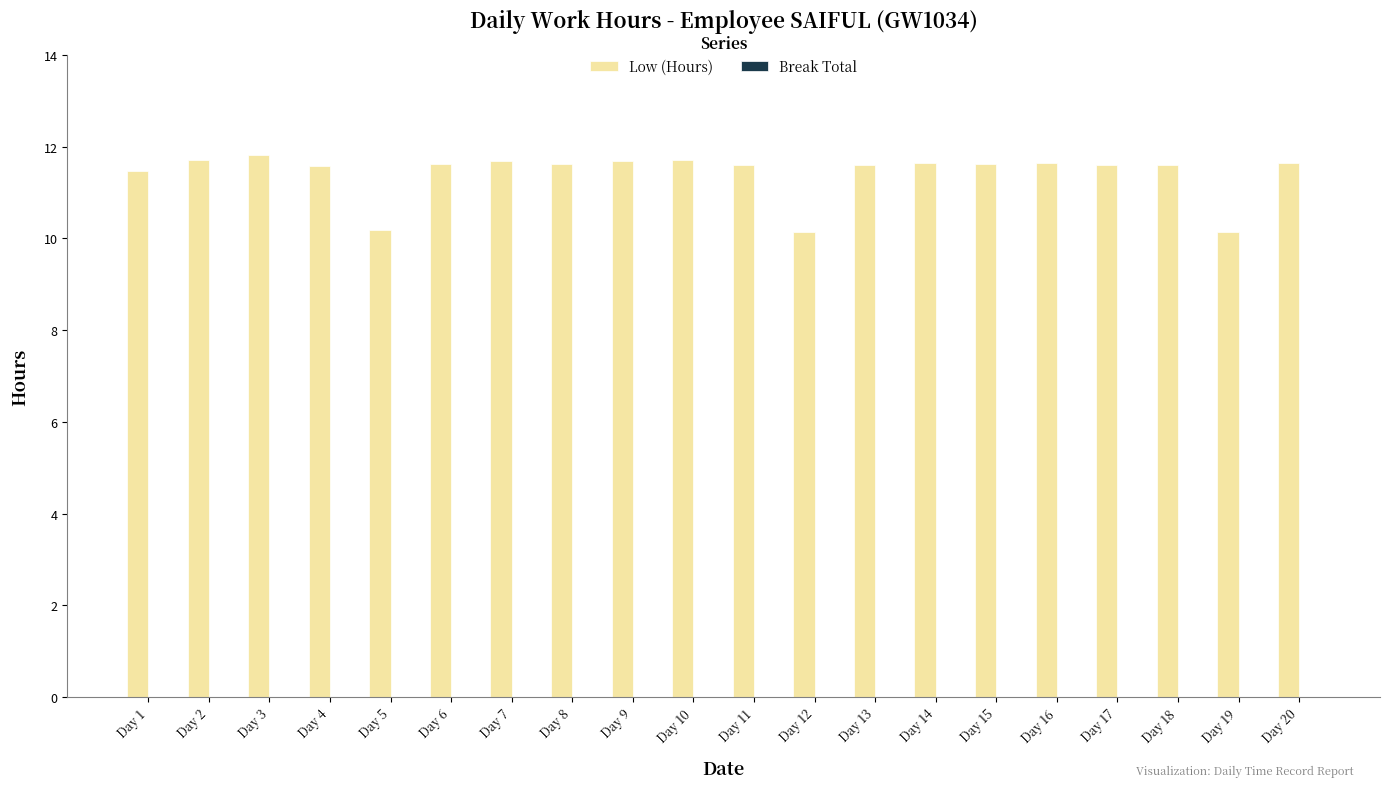

What is the smallest value displayed?

10.1